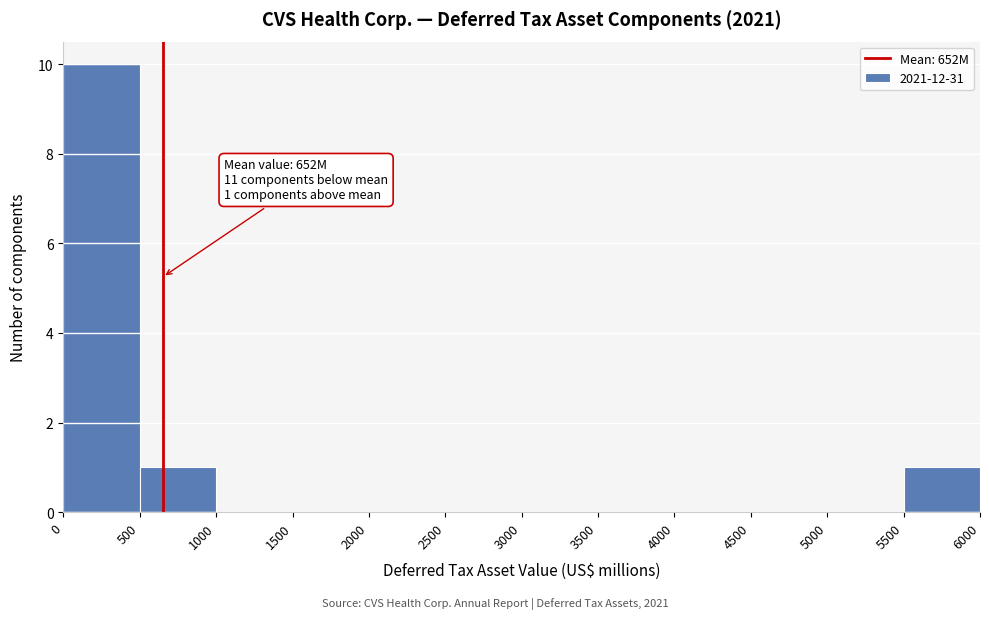

Over which range of the x-axis is the bar tallest?

0 to 500